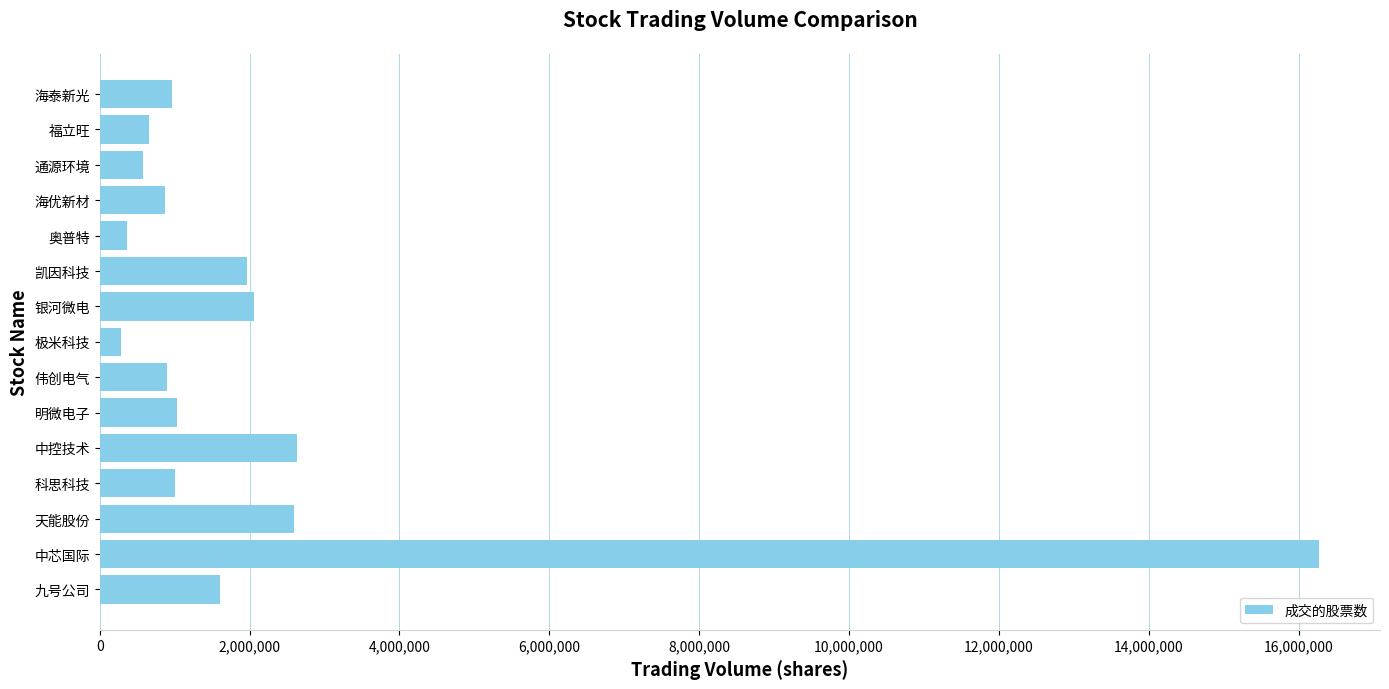

What is the smallest value displayed?

285136